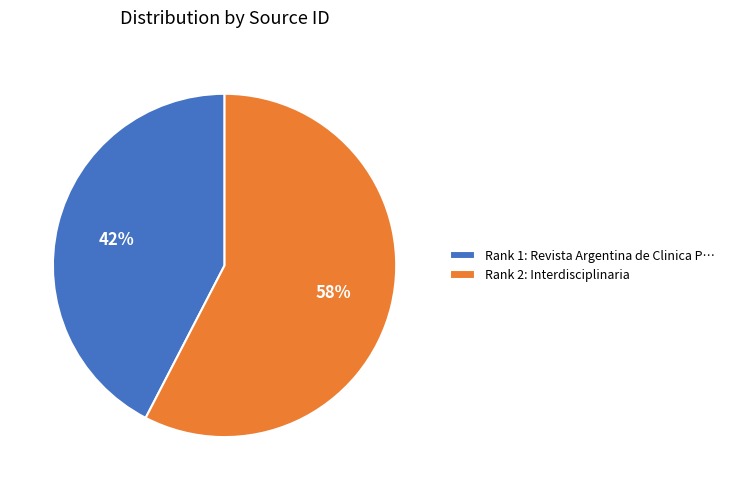

Between Rank 2: Interdisciplinaria and Rank 1: Revista Argentina de Clinica P…, which is larger?

Rank 2: Interdisciplinaria